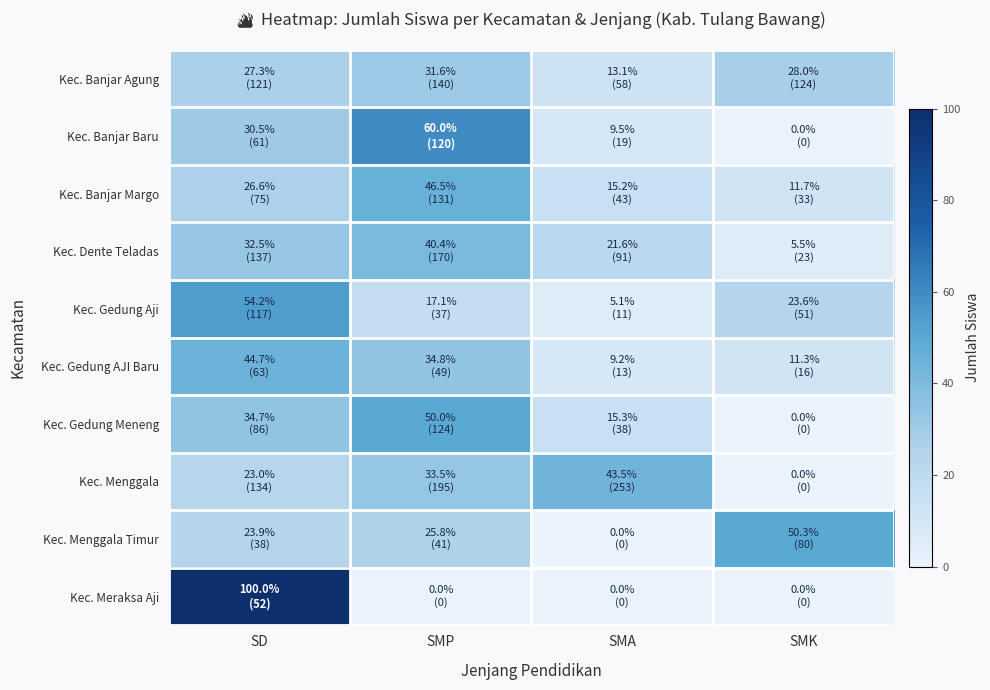

Which label corresponds to the largest value in the chart?

SD